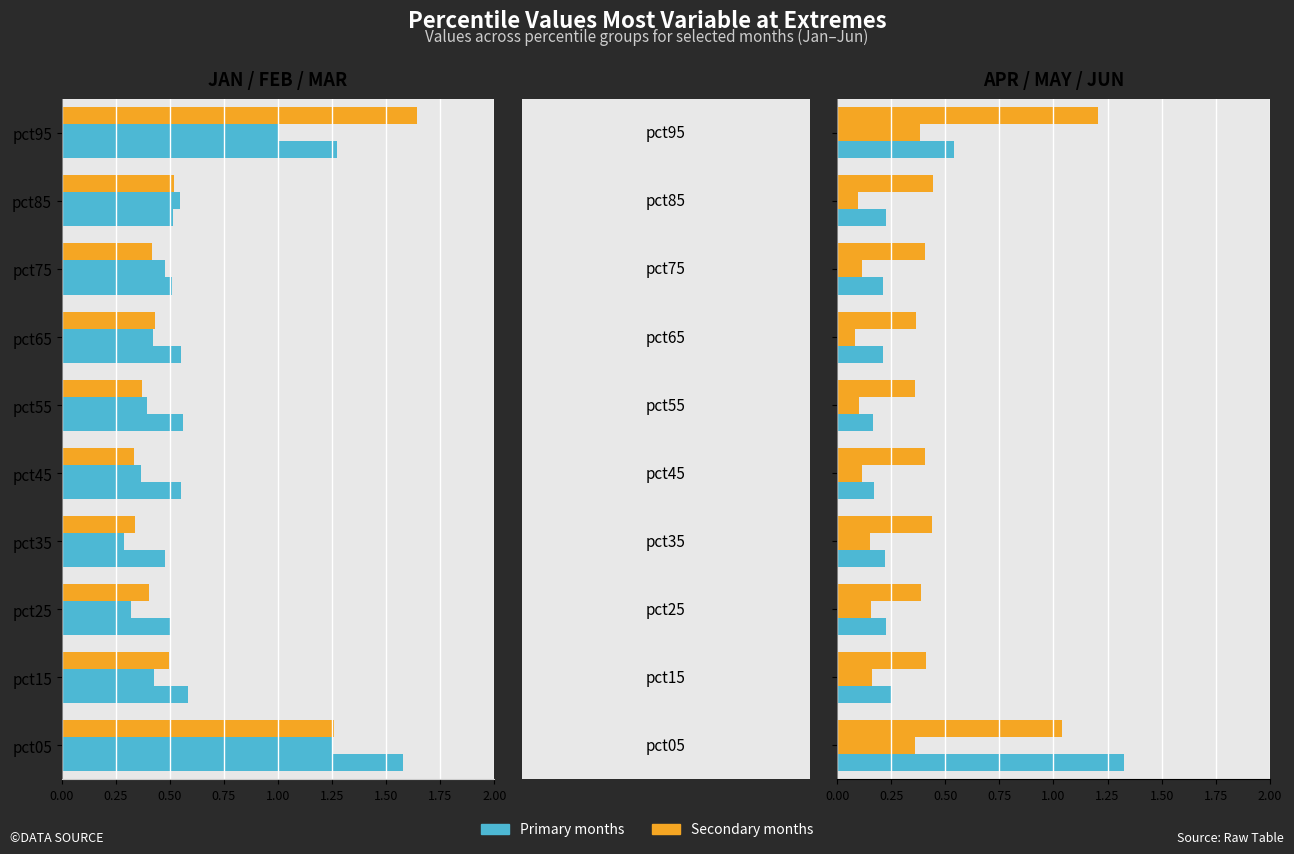

Rank the series by their maximum value, from lowest to highest.

May, Jun, Feb, Apr, Jan, Mar